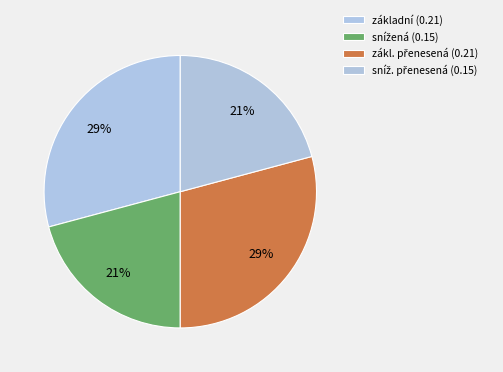

Count the number of slices in the pie.

4